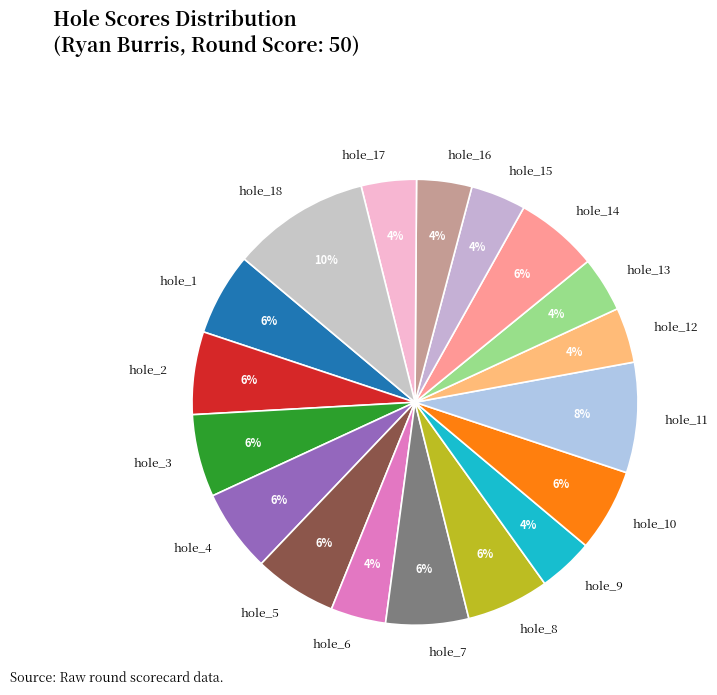

The hole_3 slice represents 6% of the pie. True or false?

True